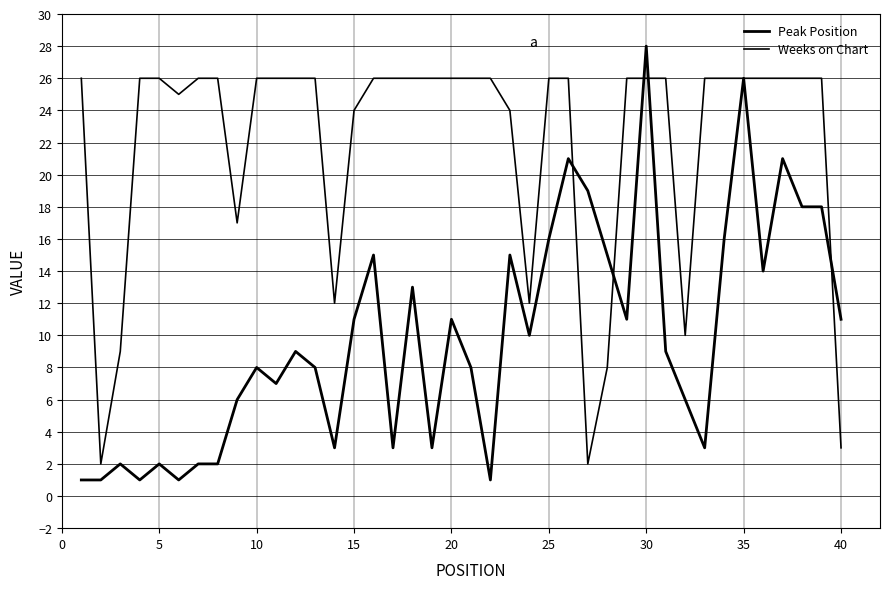

List the series in order of their peak value, highest first.

Peak Position, Weeks on Chart